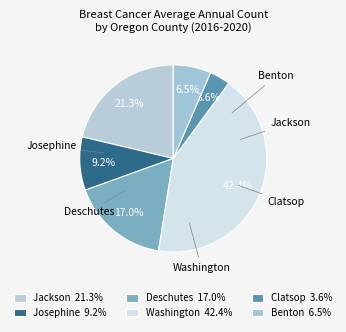

To the nearest percent, what percentage of the pie is Clatsop?

4%